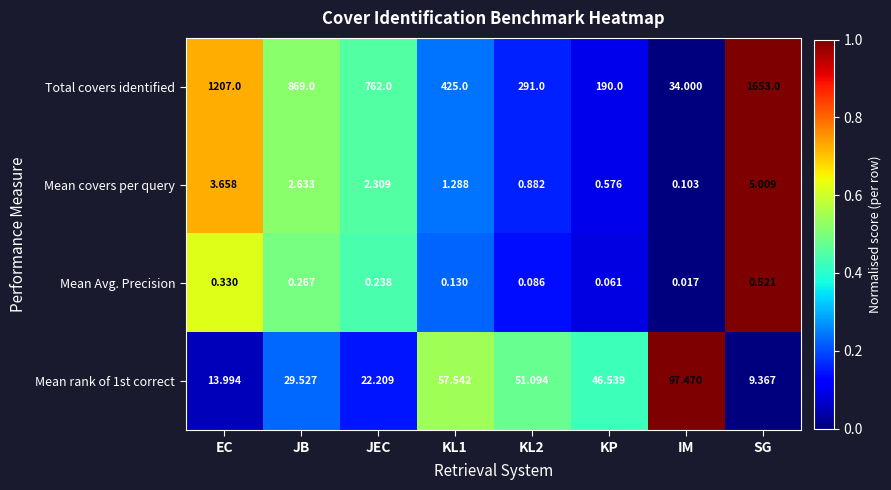

At which label does Mean rank of 1st correct reach its minimum?

SG